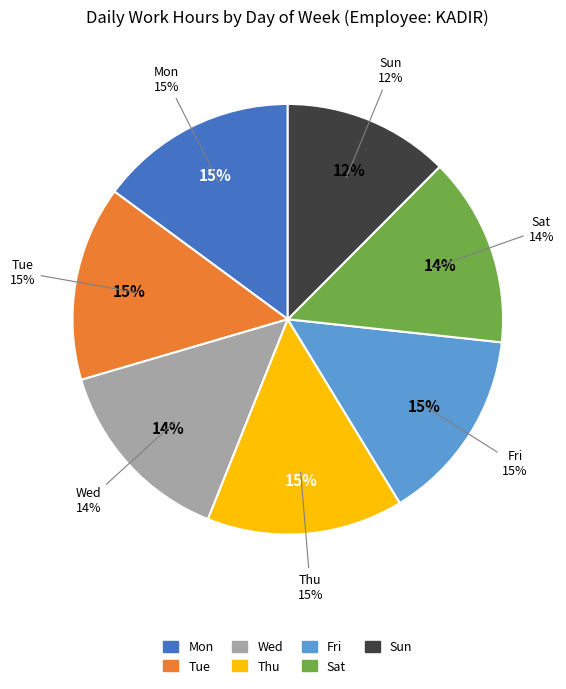

What percentage is the Wed slice, to the nearest percent?

14%